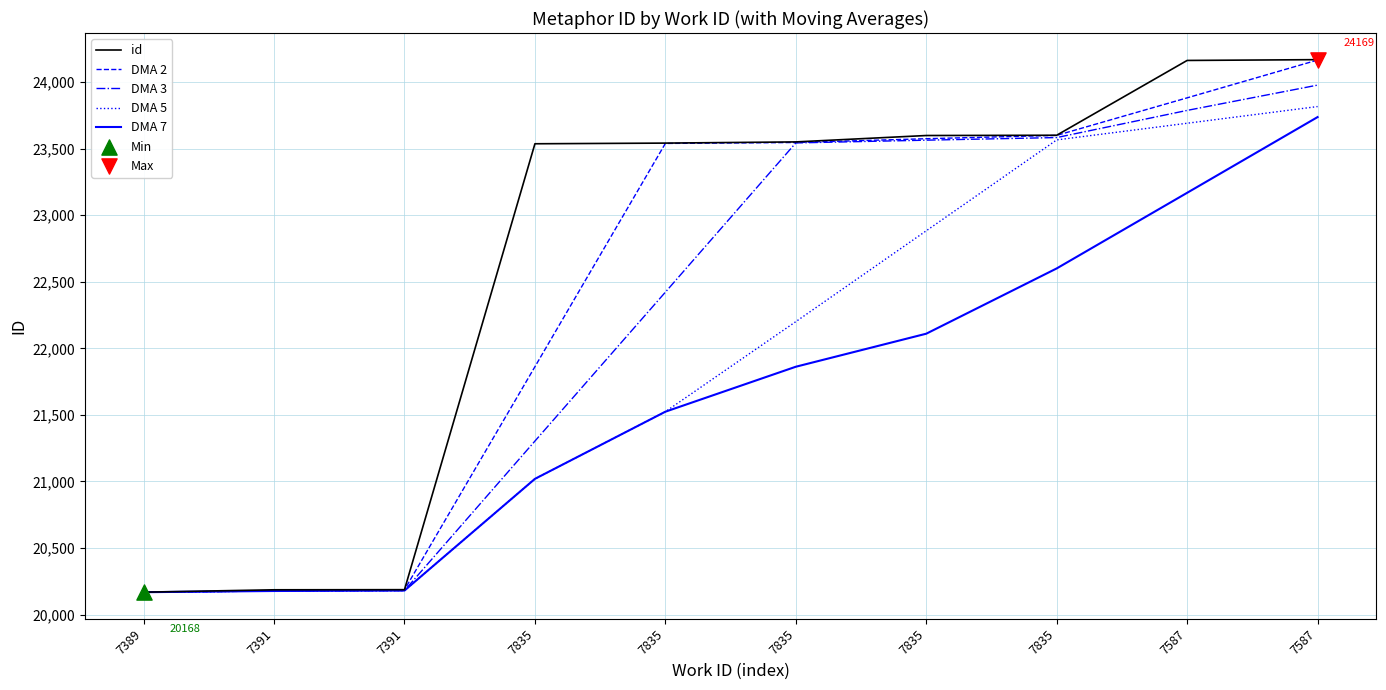

How many lines are shown in the chart?

5